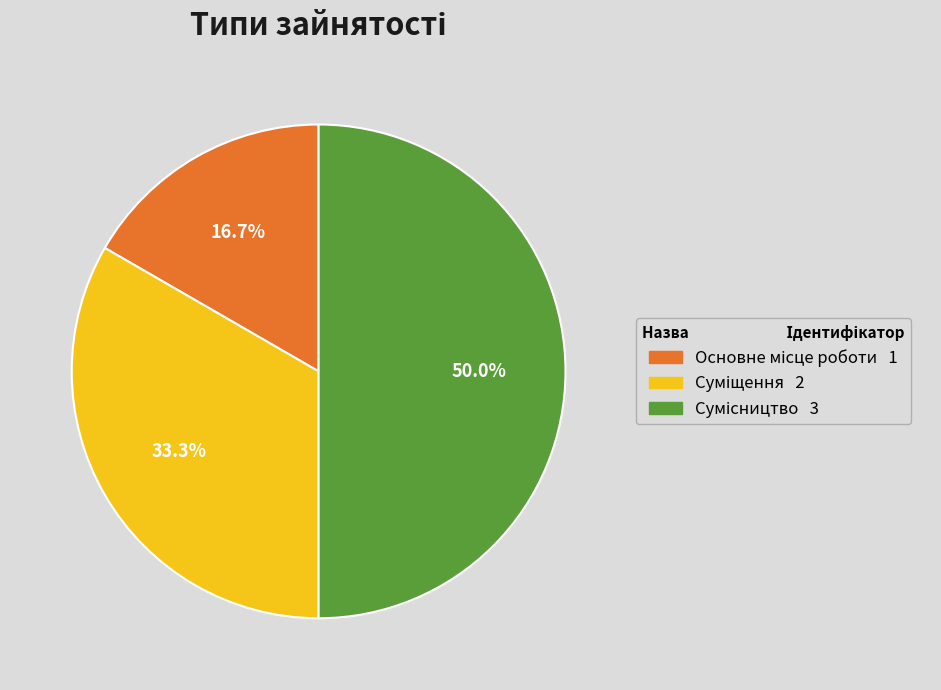

How many segments does this pie chart have?

3